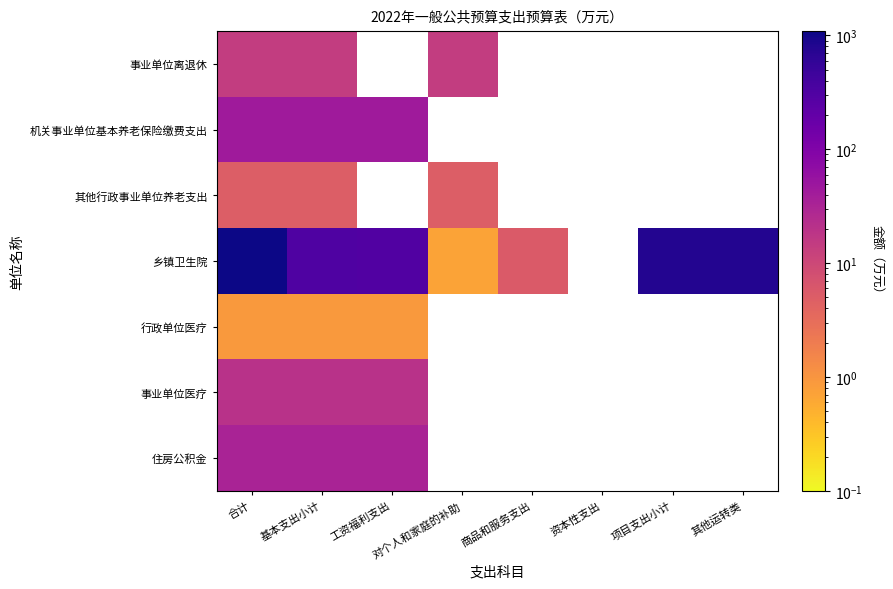

Count the number of data series in this chart.

7